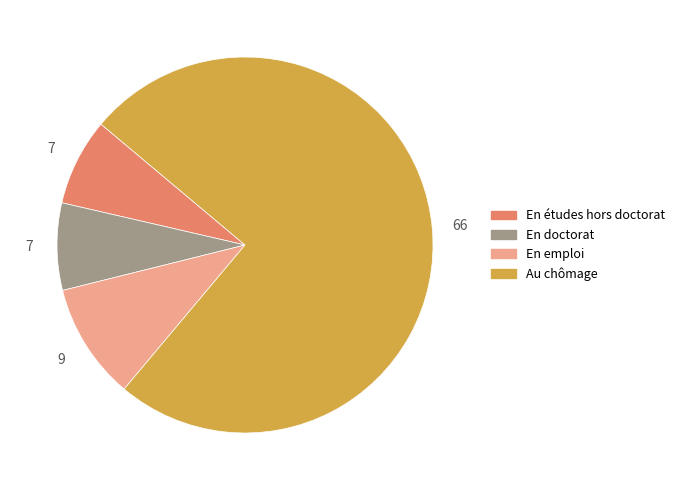

Is there a majority slice in this chart?

Yes